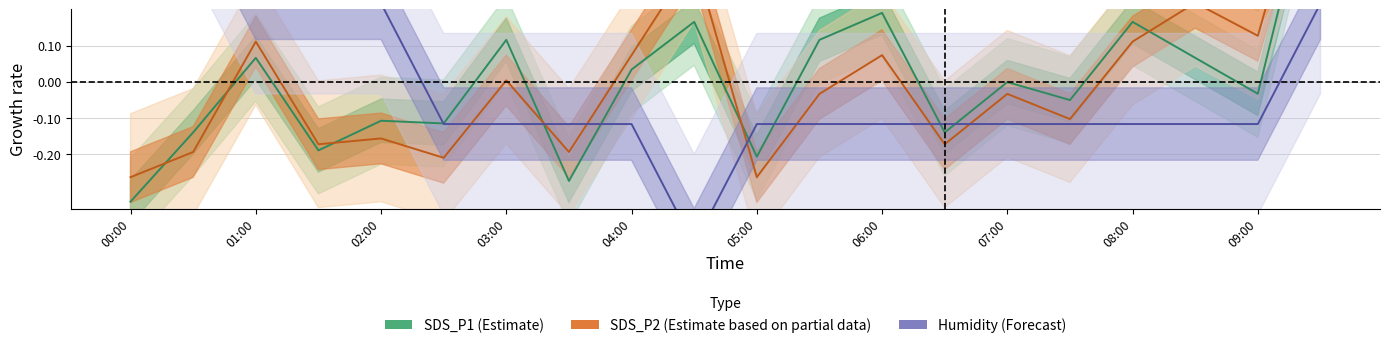

What are all the series names shown in the legend?

SDS_P1, SDS_P2, Humidity